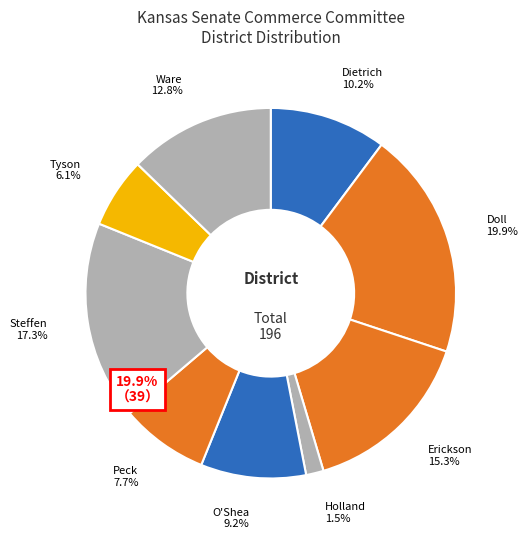

Does Ware represent more than half of the total?

No